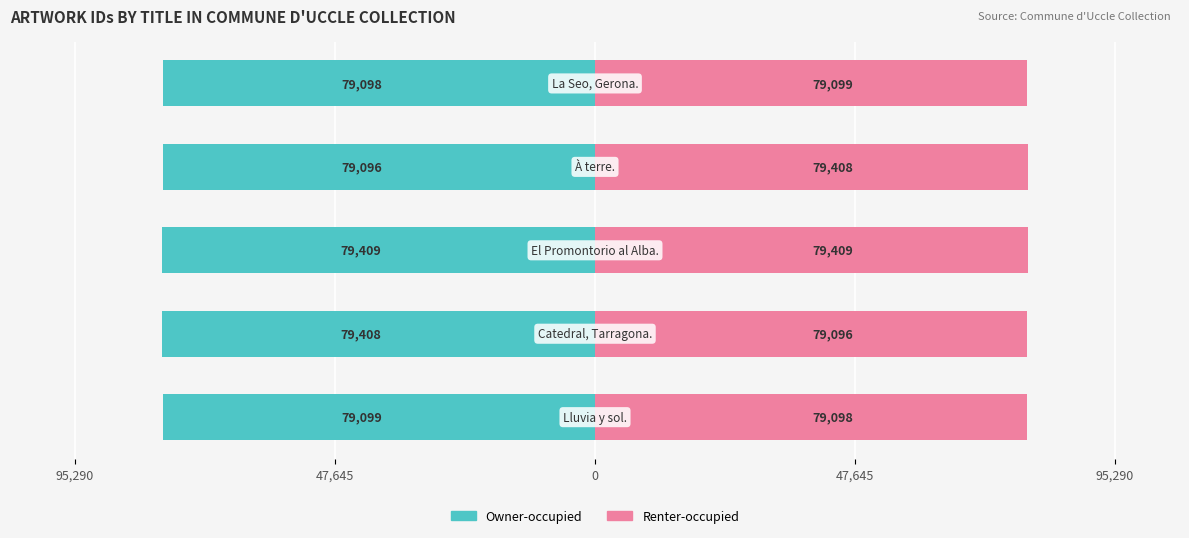

What is the average value of the Owner-occupied series?

-79222